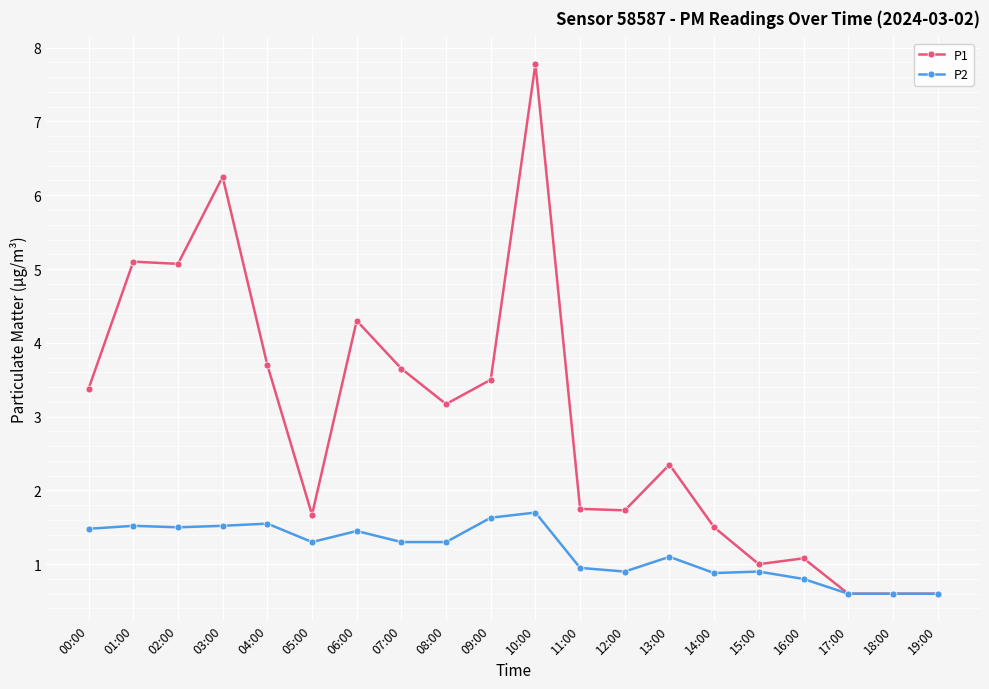

Which series has the widest spread of values?

P1